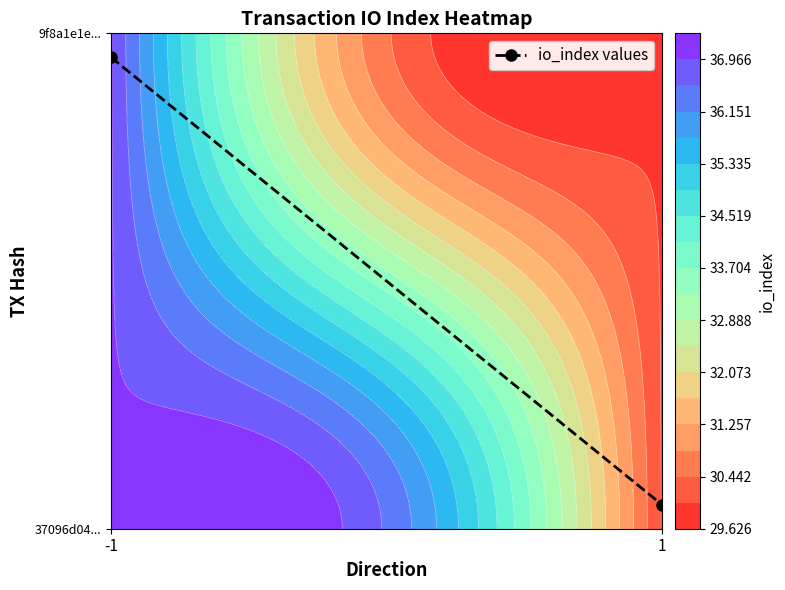

Rank the categories by value from highest to lowest.

-1, 1